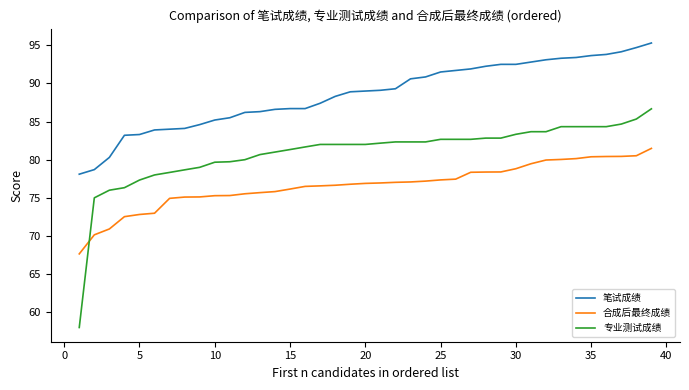

Which series has the largest total across all categories?

笔试成绩